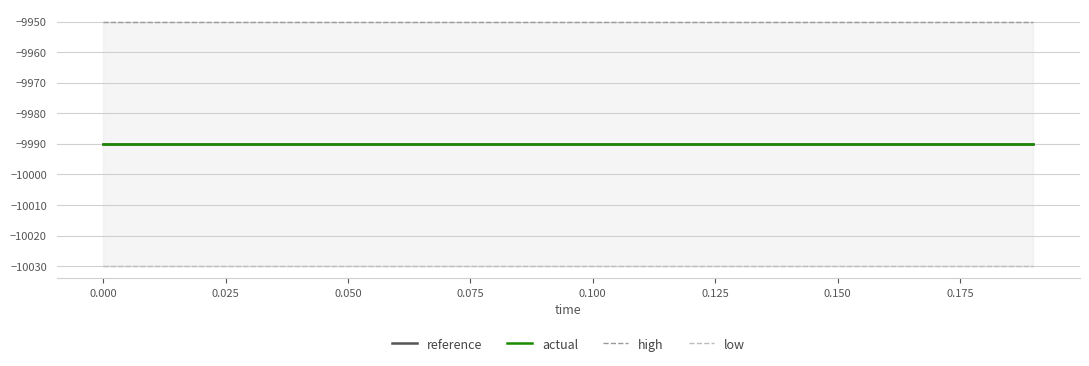

Count the number of data series in this chart.

4